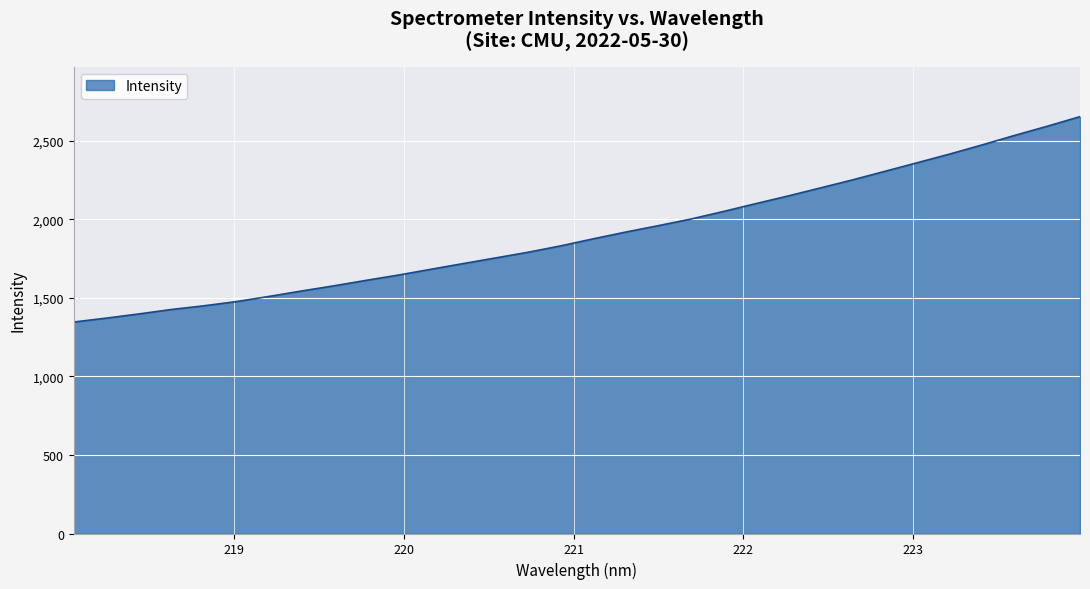

What is the difference between the maximum and minimum values?

1306.8